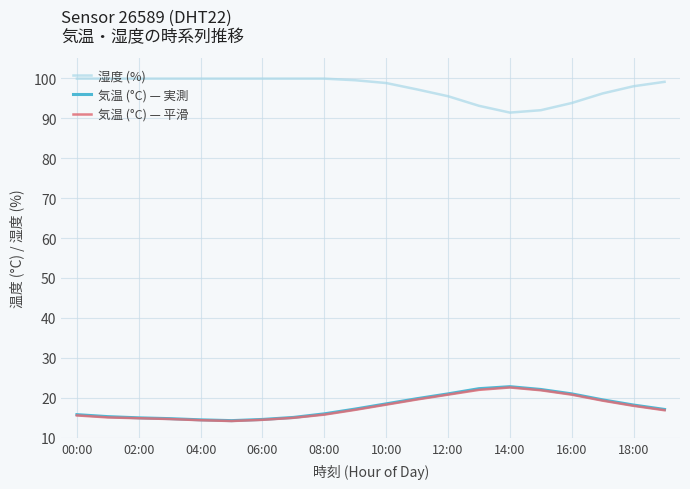

What is the greatest value displayed?

99.9